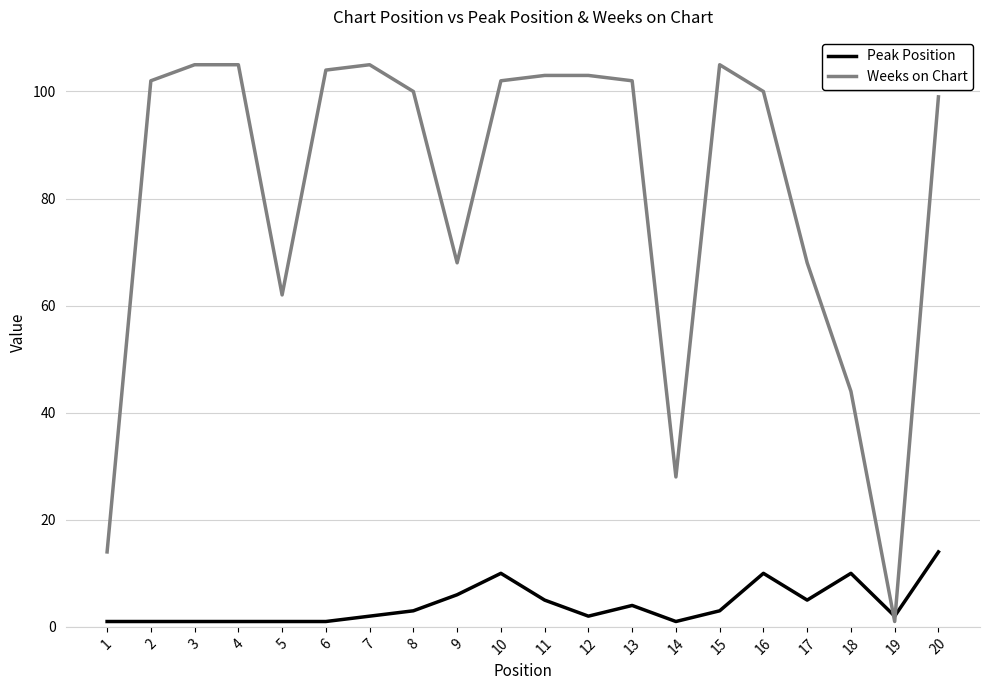

Which series has the widest spread of values?

Weeks on Chart